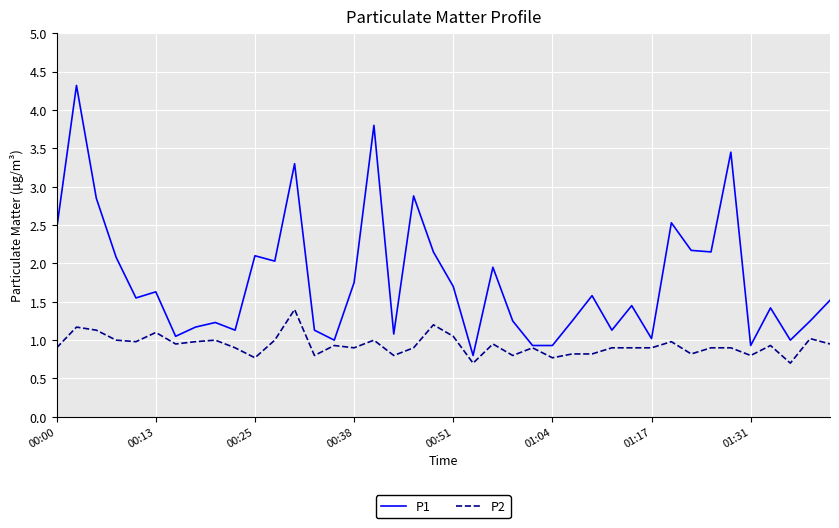

What is the lowest value of the P2 series?

0.7